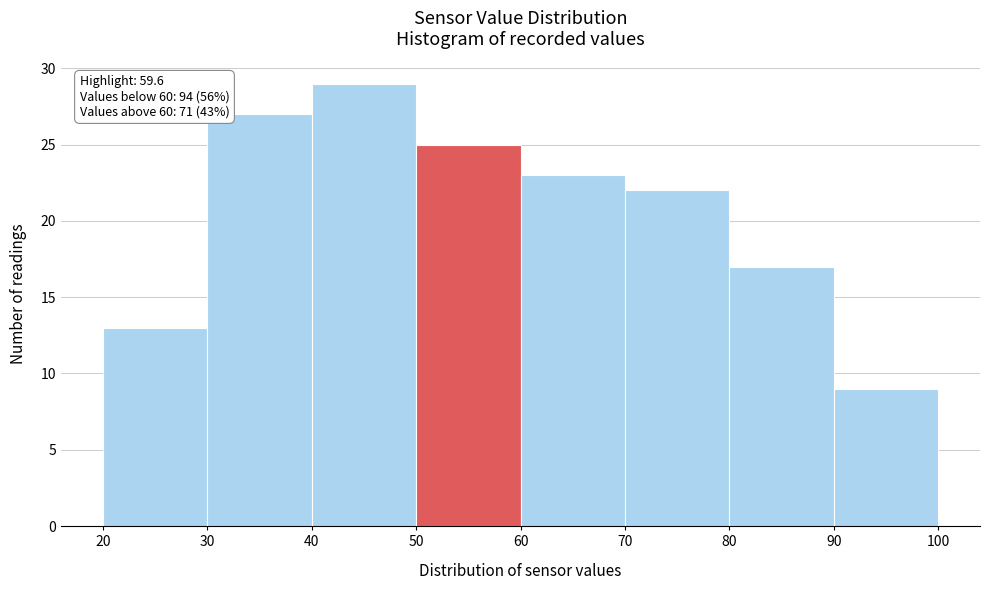

Which range on the x-axis has the tallest bar?

40 to 50